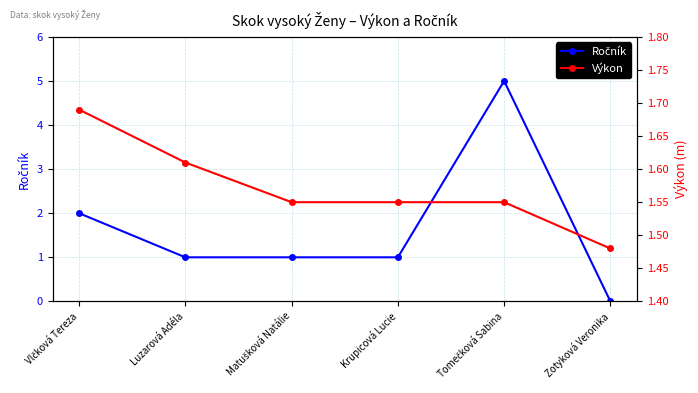

Rank the categories by Ročník value from lowest to highest.

Zotyková Veronika, Luzarová Adéla, Matušková Natálie, Krupicová Lucie, Vlčková Tereza, Tomečková Sabina